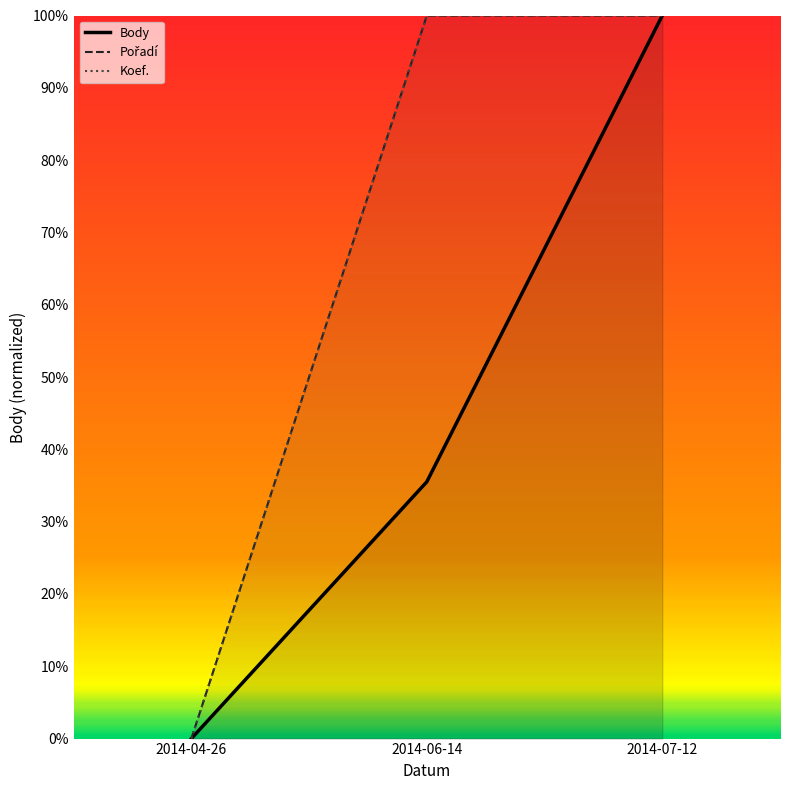

Which category has the lowest value in the Pořadí series?

2014-04-26